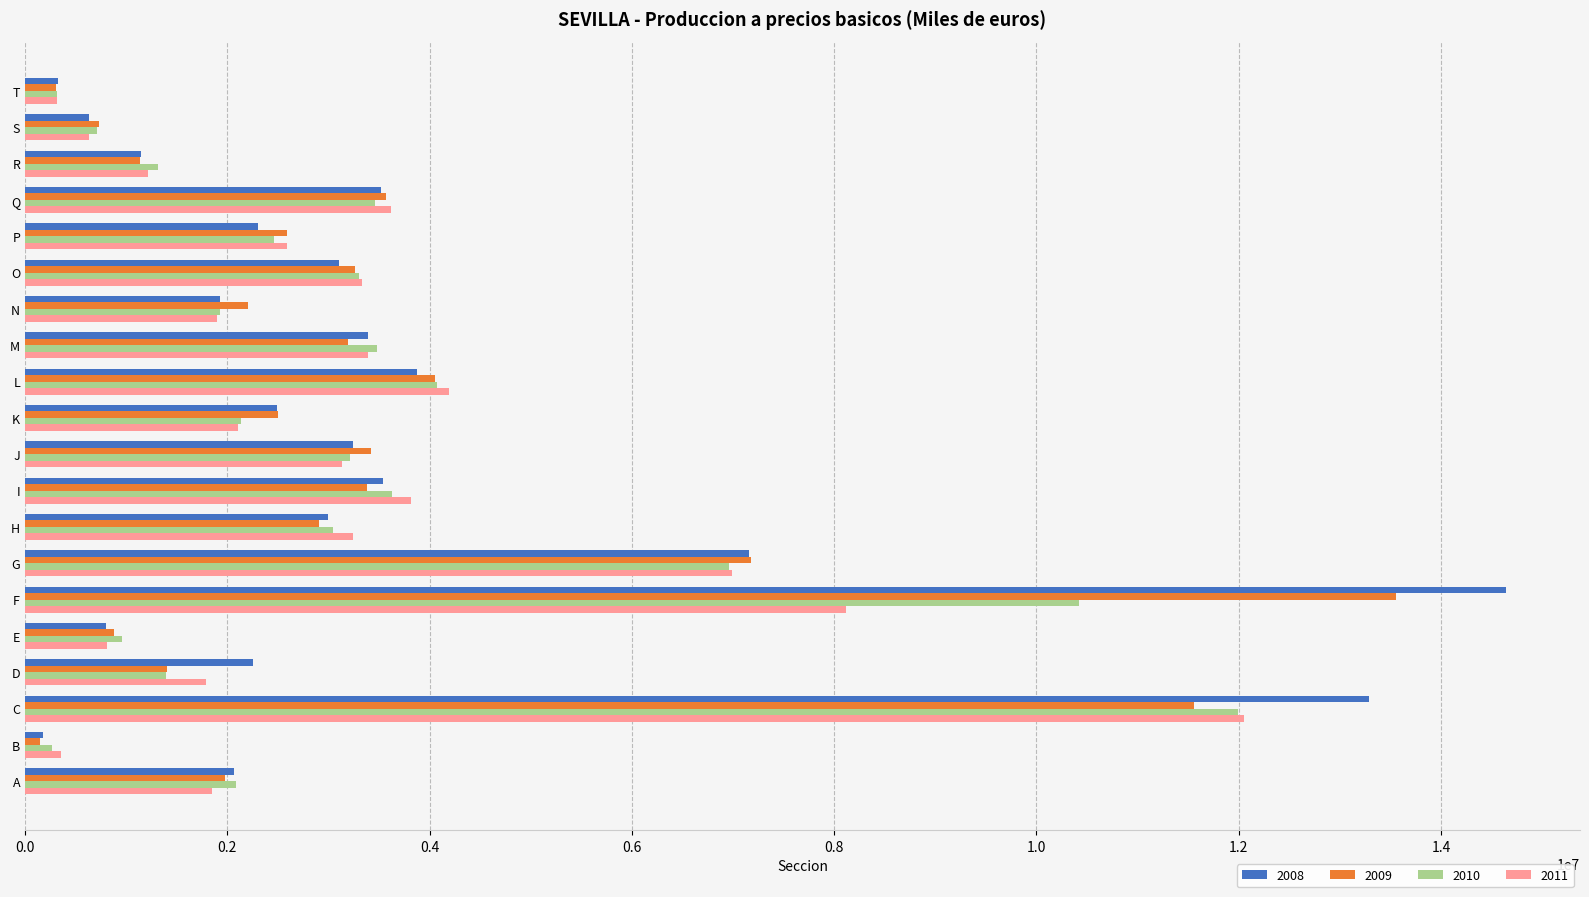

How many data points in 2008 are less than 2997442?

10